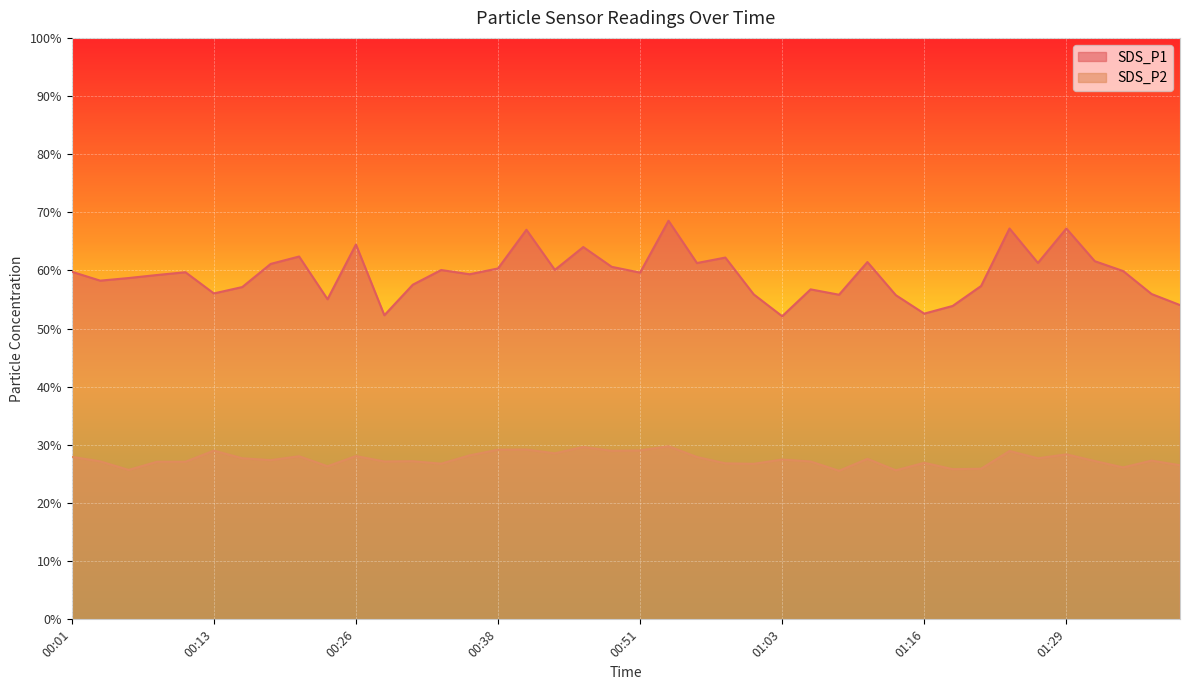

Which has a higher value, 00:08 or 00:13?

00:08